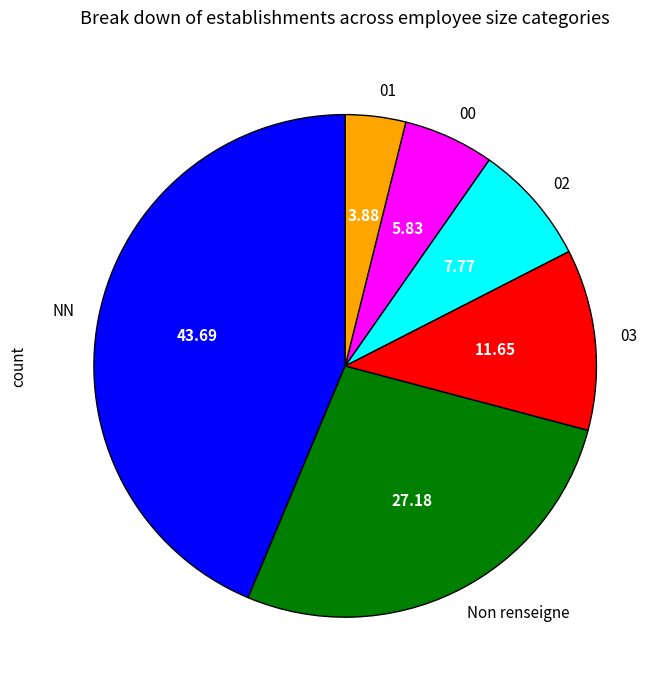

How many slices are in this pie chart?

6